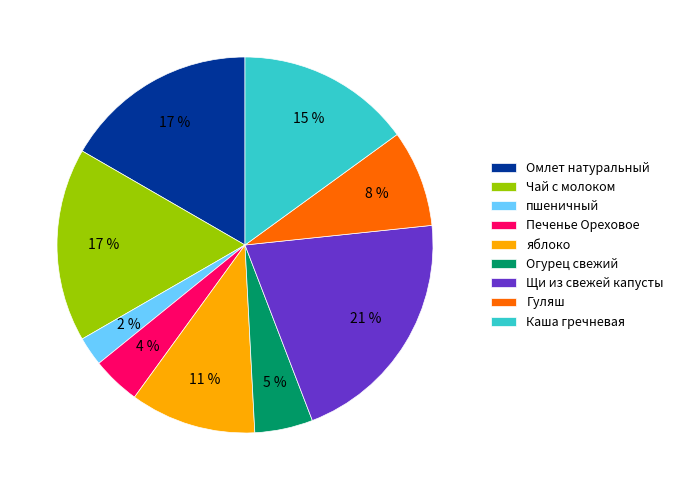

How many slices are in this pie chart?

9